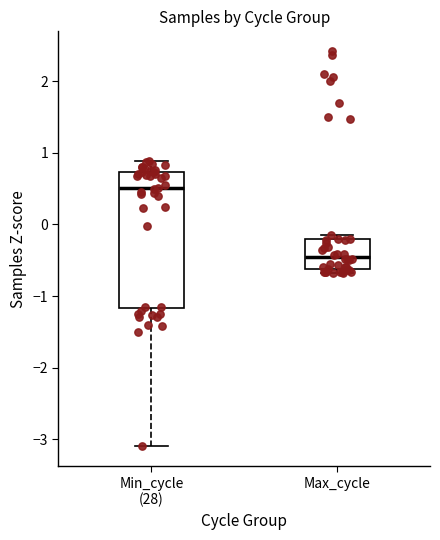

Which box is the tallest, from its lower edge to its upper edge?

Min_cycle (28)